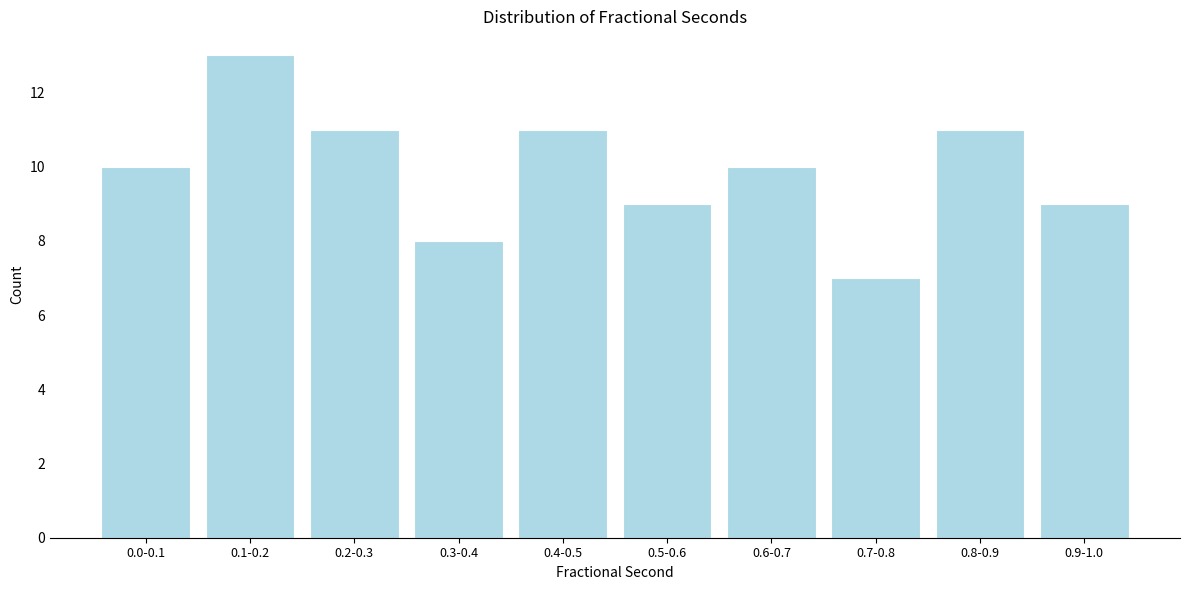

Reading left to right, what are all the values shown in this chart?

10	13	11	8	11	9	10	7	11	9